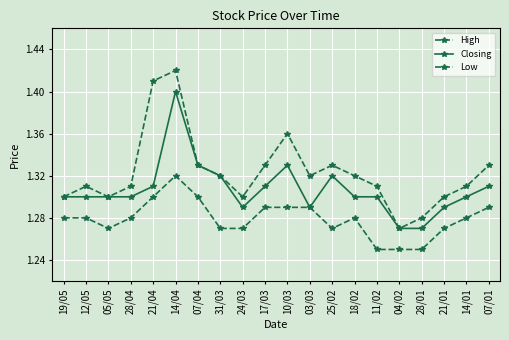

The Closing series shows 1.9 at 10/03. True or false?

False